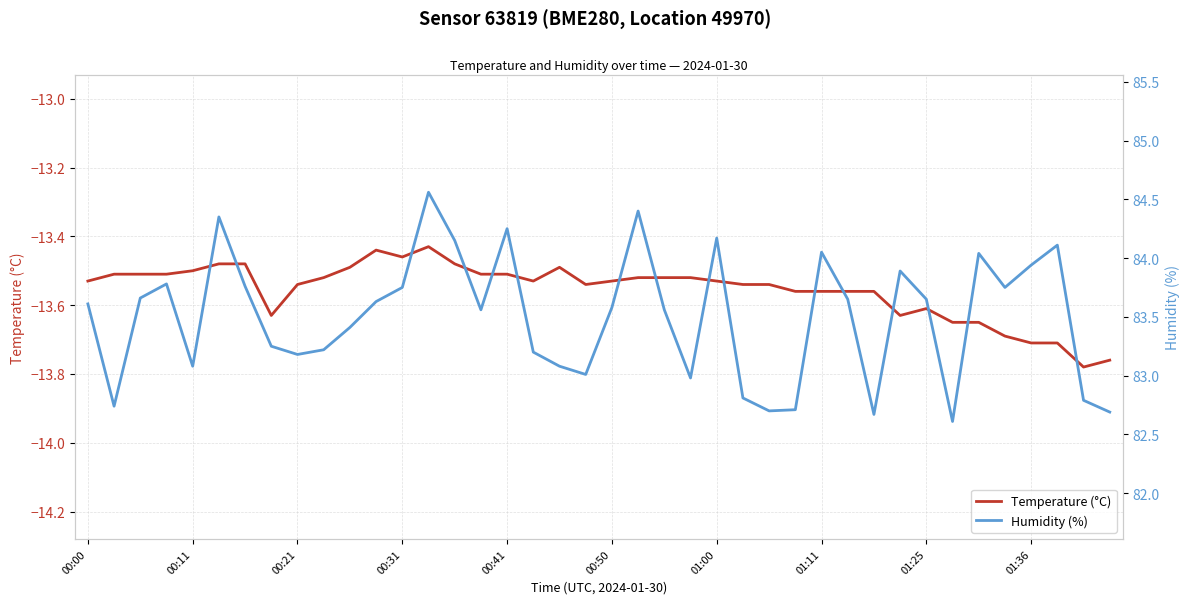

What is the smallest value displayed?

-13.8